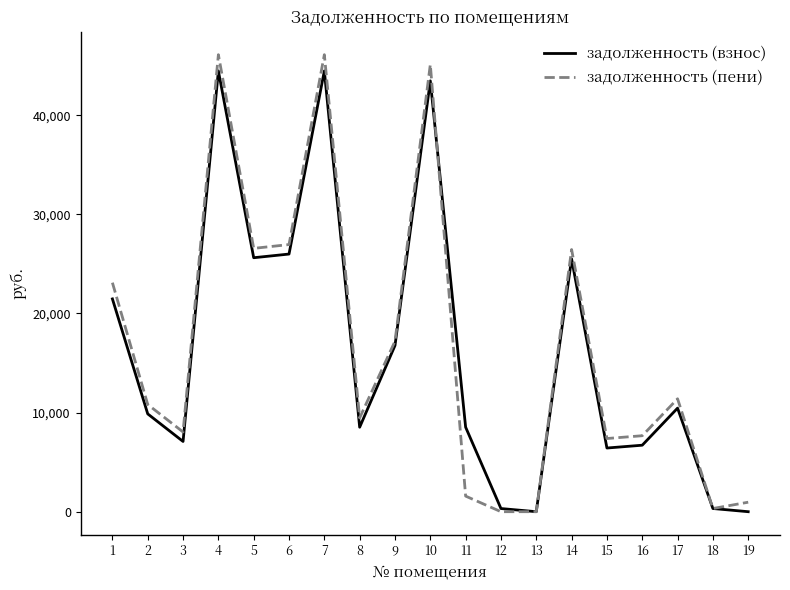

Where is задолженность (взнос) nearest to the value 22233?

1